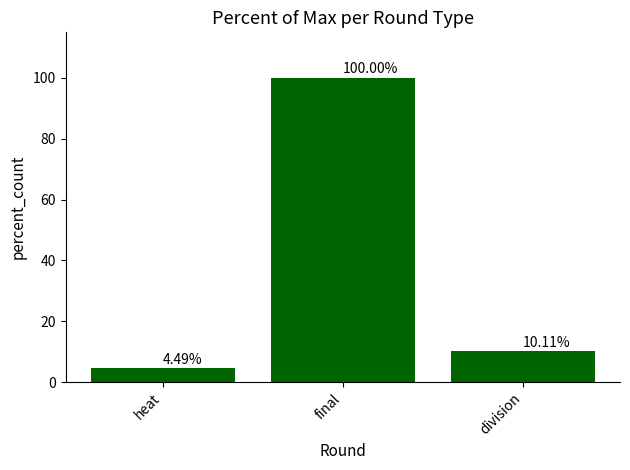

What position from the right is heat?

3